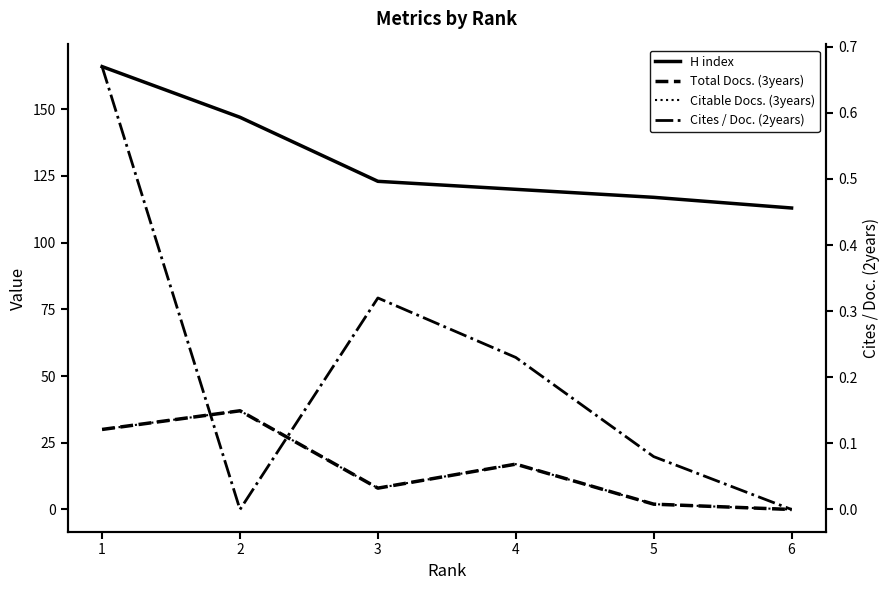

Between 2 and 4, which series saw the biggest shift?

H index